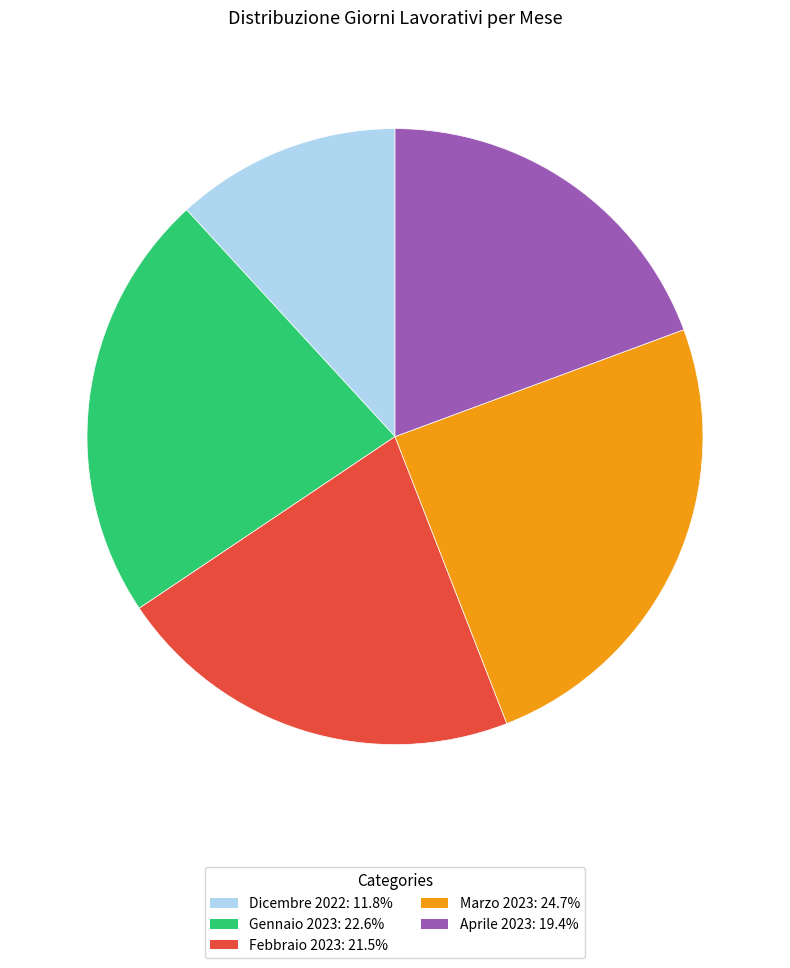

Between Dicembre 2022 and Febbraio 2023, which is larger?

Febbraio 2023